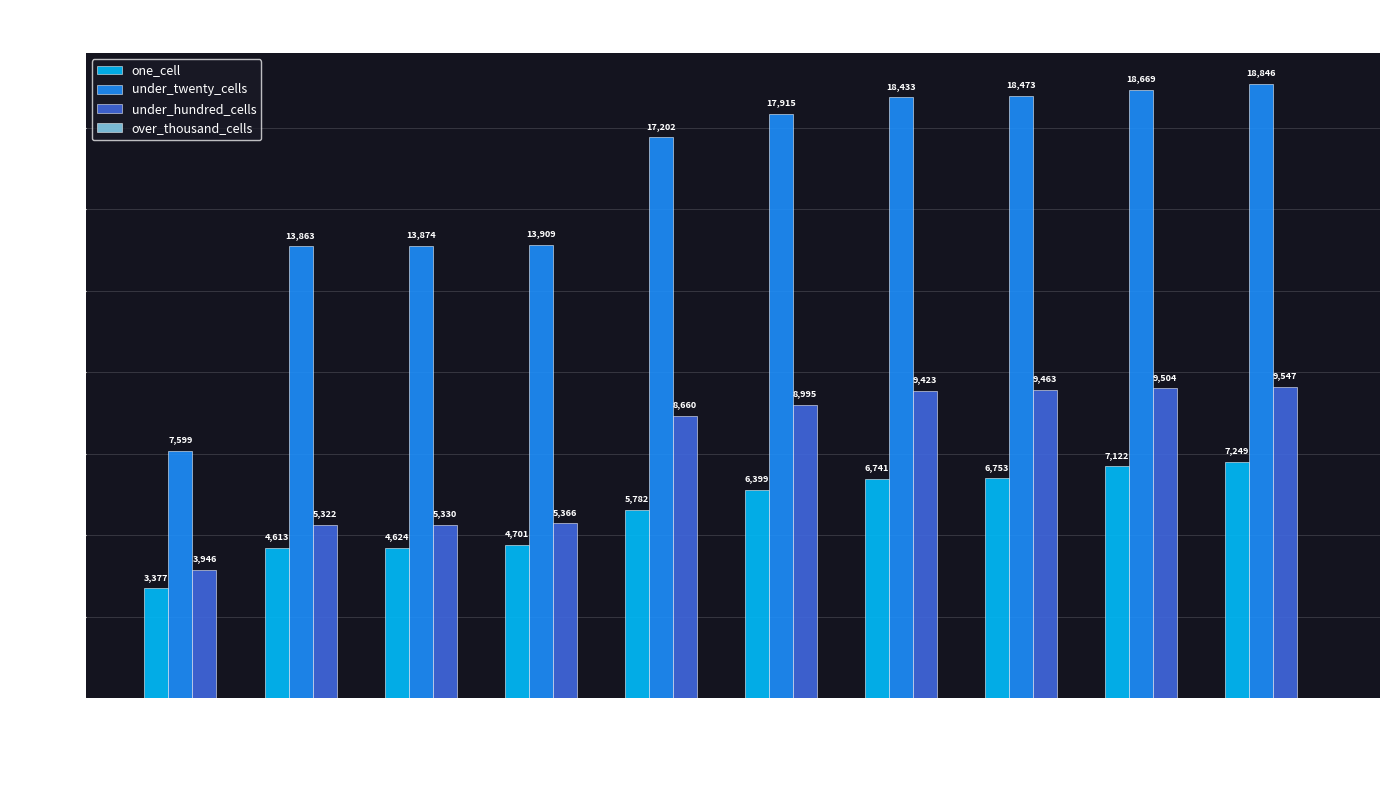

Reading left to right, what are all the values shown in this chart?

one_cell: 3377	4613	4624	4701	5782	6399	6741	6753	7122	7249
under_twenty_cells: 7599	13863	13874	13909	17202	17915	18433	18473	18669	18846
under_hundred_cells: 3946	5322	5330	5366	8660	8995	9423	9463	9504	9547